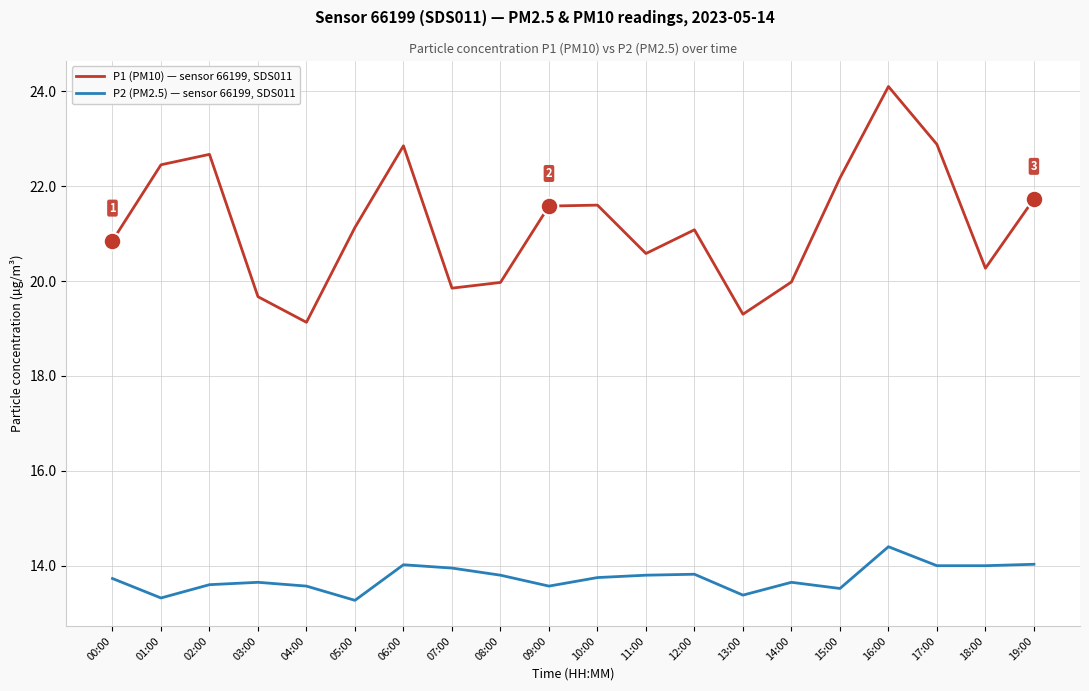

At which category is the sum across all series the highest?

16:00